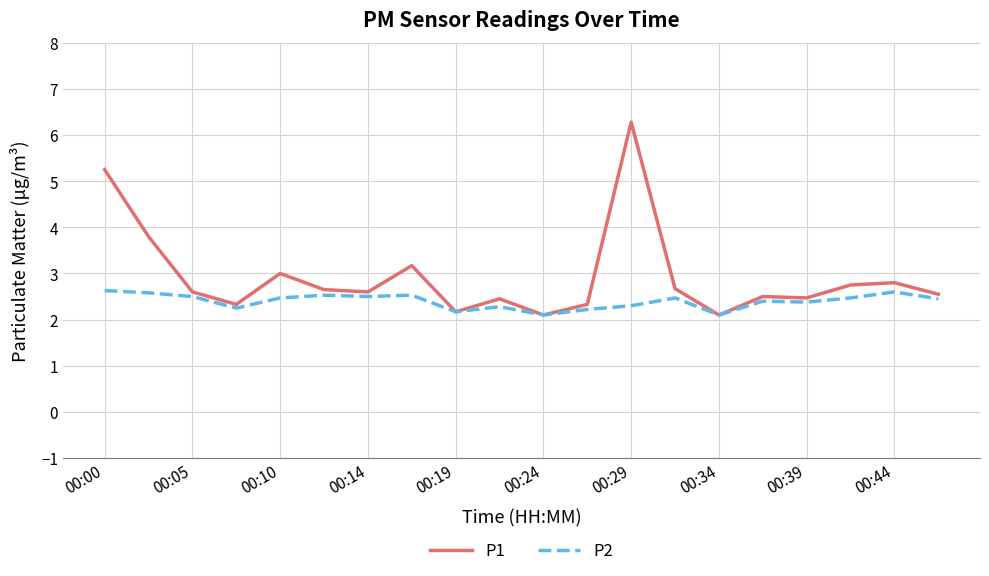

What is the greatest value displayed?

6.3